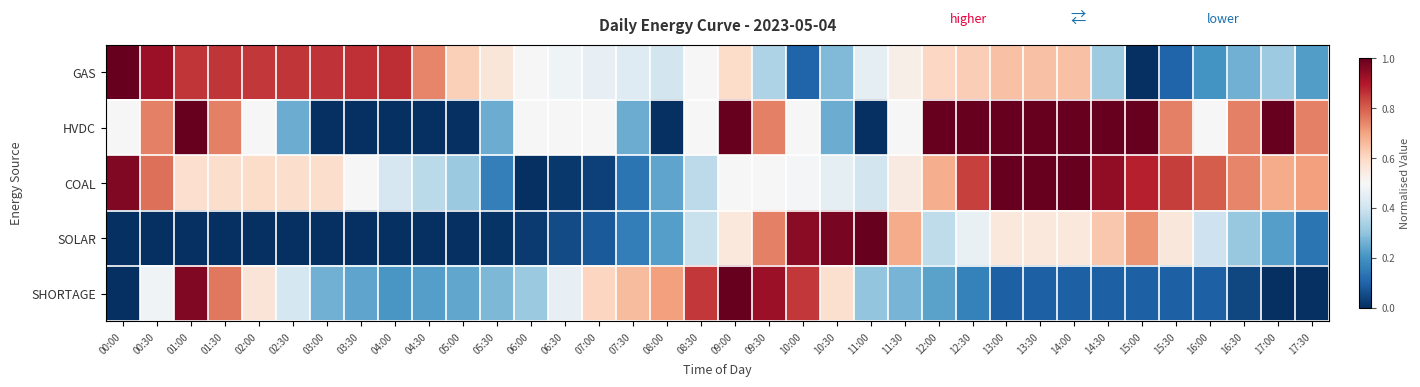

Reading left to right, what are all the values shown in this chart?

GAS: 00:00=1.0	00:30=0.9	01:00=0.9	01:30=0.9	02:00=0.9	02:30=0.9	03:00=0.9	03:30=0.9	04:00=0.9	04:30=0.7	05:00=0.6	05:30=0.6	06:00=0.5	06:30=0.5	07:00=0.5	07:30=0.4	08:00=0.4	08:30=0.5	09:00=0.6	09:30=0.3	10:00=0.1	10:30=0.3	11:00=0.5	11:30=0.5	12:00=0.6	12:30=0.6	13:00=0.6	13:30=0.6	14:00=0.6	14:30=0.3	15:00=0.0	15:30=0.1	16:00=0.2	16:30=0.3	17:00=0.3	17:30=0.2
HVDC: 00:00=0.5	00:30=0.8	01:00=1.0	01:30=0.8	02:00=0.5	02:30=0.2	03:00=0.0	03:30=0.0	04:00=0.0	04:30=0.0	05:00=0.0	05:30=0.2	06:00=0.5	06:30=0.5	07:00=0.5	07:30=0.2	08:00=0.0	08:30=0.5	09:00=1.0	09:30=0.8	10:00=0.5	10:30=0.2	11:00=0.0	11:30=0.5	12:00=1.0	12:30=1.0	13:00=1.0	13:30=1.0	14:00=1.0	14:30=1.0	15:00=1.0	15:30=0.8	16:00=0.5	16:30=0.8	17:00=1.0	17:30=0.8
COAL: 00:00=1.0	00:30=0.8	01:00=0.6	01:30=0.6	02:00=0.6	02:30=0.6	03:00=0.6	03:30=0.5	04:00=0.4	04:30=0.4	05:00=0.3	05:30=0.2	06:00=0.0	06:30=0.0	07:00=0.0	07:30=0.1	08:00=0.2	08:30=0.4	09:00=0.5	09:30=0.5	10:00=0.5	10:30=0.5	11:00=0.4	11:30=0.5	12:00=0.7	12:30=0.8	13:00=1.0	13:30=1.0	14:00=1.0	14:30=0.9	15:00=0.9	15:30=0.8	16:00=0.8	16:30=0.7	17:00=0.7	17:30=0.7
SOLAR: 00:00=0.0	00:30=0.0	01:00=0.0	01:30=0.0	02:00=0.0	02:30=0.0	03:00=0.0	03:30=0.0	04:00=0.0	04:30=0.0	05:00=0.0	05:30=0.0	06:00=0.0	06:30=0.1	07:00=0.1	07:30=0.2	08:00=0.2	08:30=0.4	09:00=0.6	09:30=0.8	10:00=1.0	10:30=1.0	11:00=1.0	11:30=0.7	12:00=0.4	12:30=0.5	13:00=0.6	13:30=0.6	14:00=0.6	14:30=0.6	15:00=0.7	15:30=0.6	16:00=0.4	16:30=0.3	17:00=0.2	17:30=0.1
SHORTAGE: 00:00=0.0	00:30=0.5	01:00=1.0	01:30=0.8	02:00=0.6	02:30=0.4	03:00=0.3	03:30=0.2	04:00=0.2	04:30=0.2	05:00=0.2	05:30=0.3	06:00=0.3	06:30=0.5	07:00=0.6	07:30=0.7	08:00=0.7	08:30=0.9	09:00=1.0	09:30=0.9	10:00=0.9	10:30=0.6	11:00=0.3	11:30=0.3	12:00=0.2	12:30=0.2	13:00=0.1	13:30=0.1	14:00=0.1	14:30=0.1	15:00=0.1	15:30=0.1	16:00=0.1	16:30=0.0	17:00=0.0	17:30=0.0